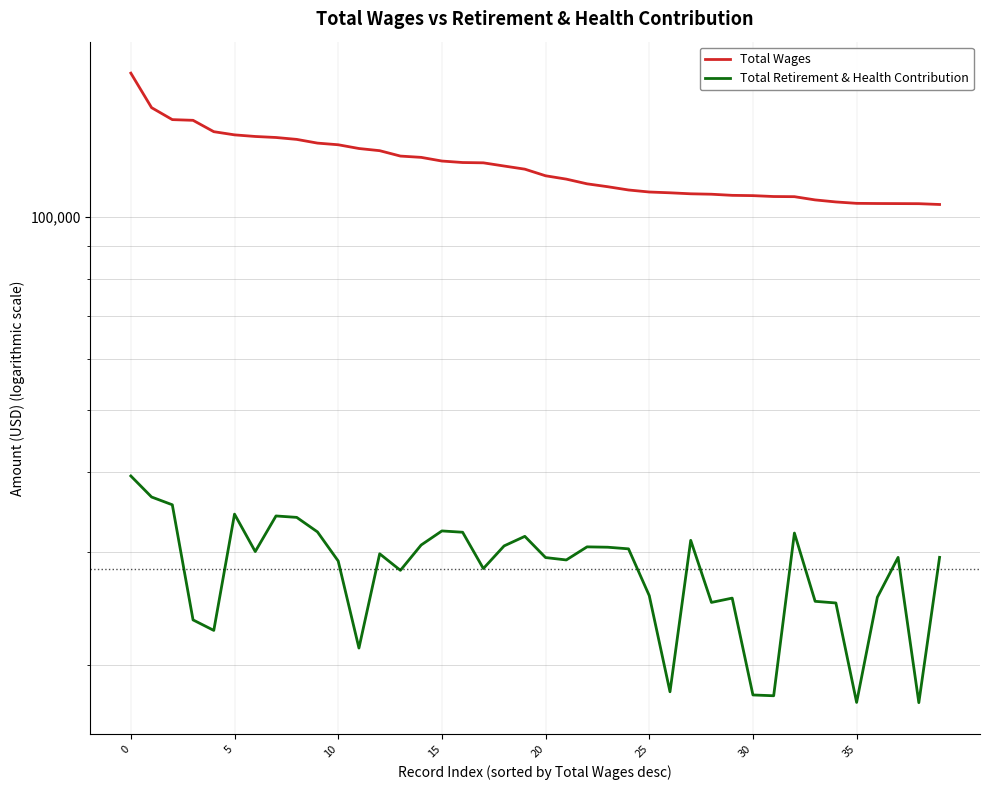

True or false: Total Retirement & Health Contribution and Total Wages intersect in this chart.

False